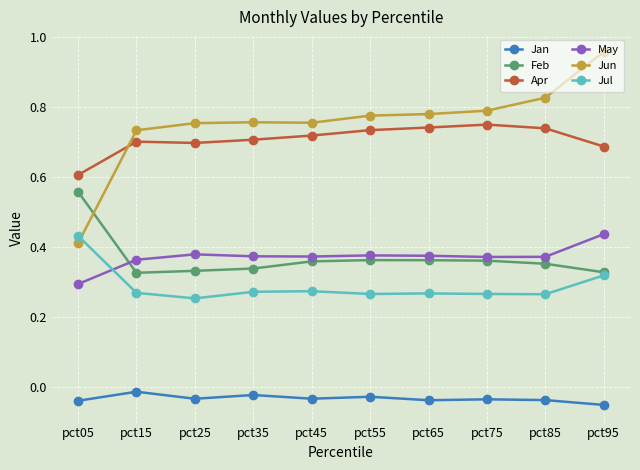

How many categories are shown in the chart?

10